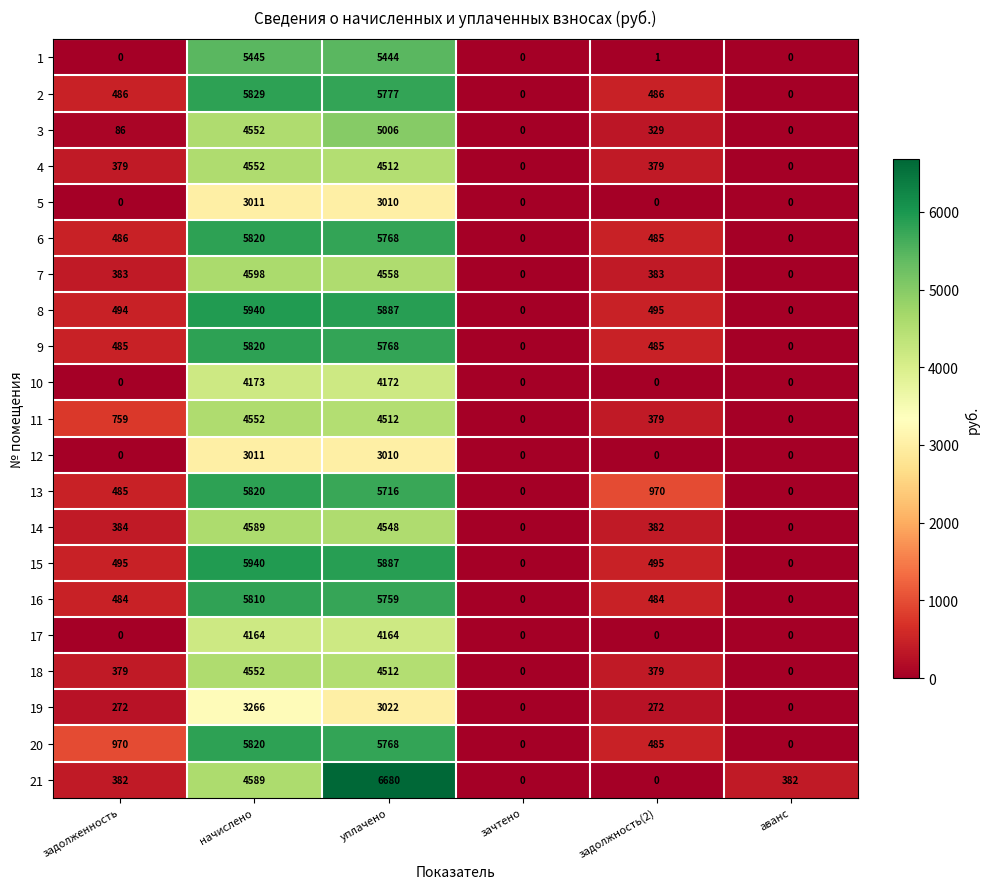

What is the spread (max minus min) of values at аванс?

382